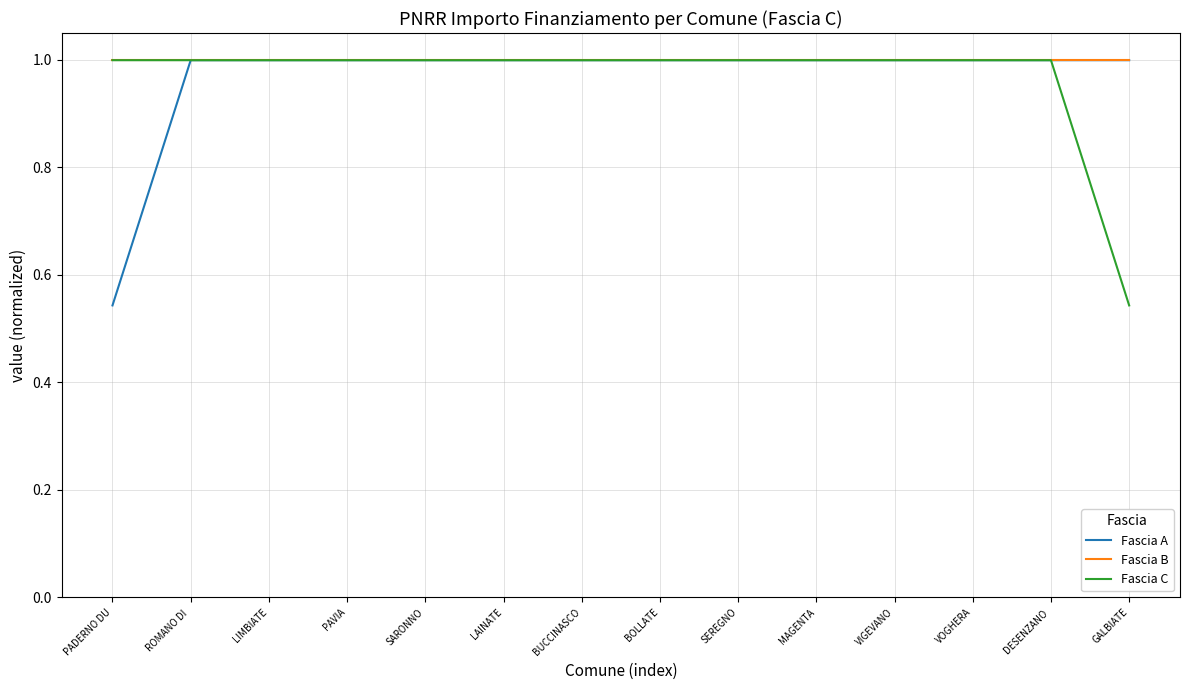

What is the maximum value shown in the chart?

1.0